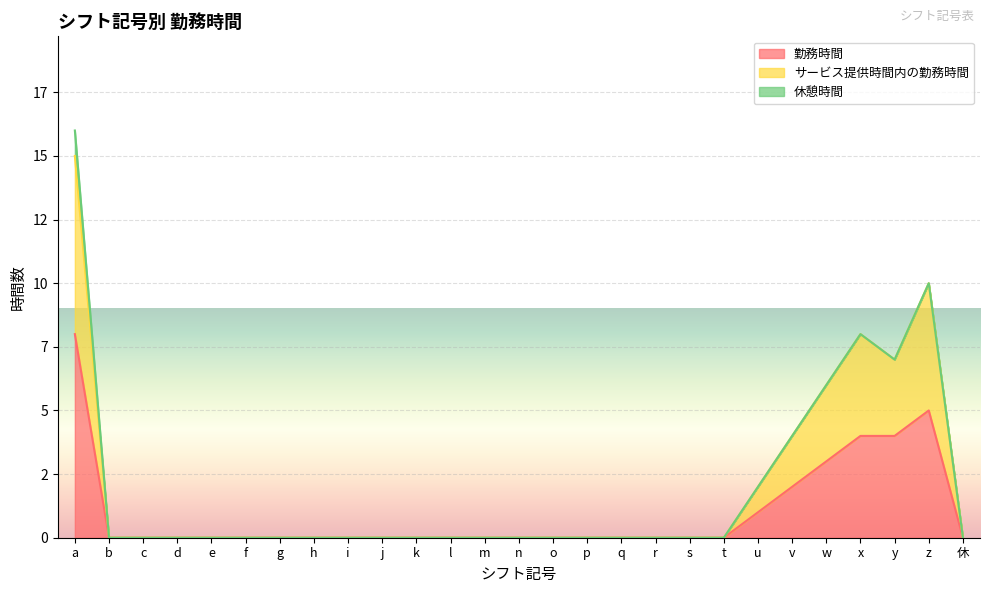

What are all the series names shown in the legend?

勤務時間, サービス提供時間内の勤務時間, 休憩時間